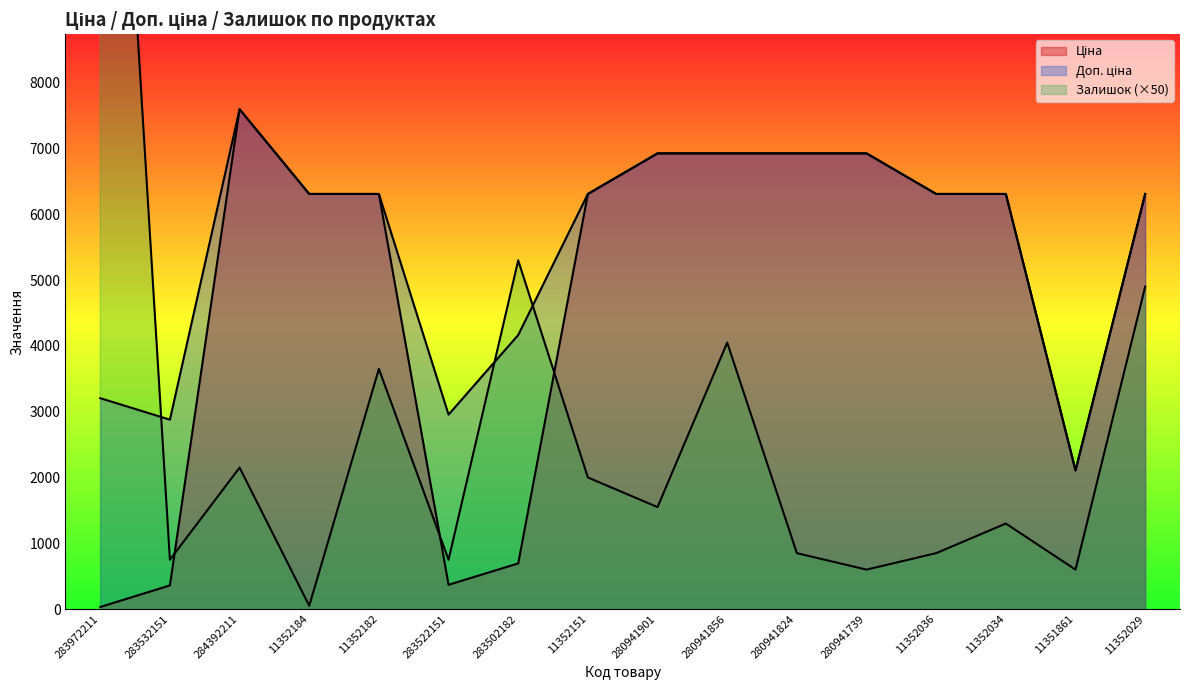

What is the label of the 11th point from the left?

280941824